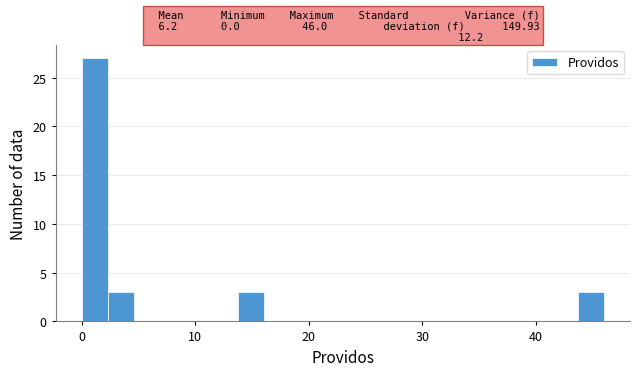

Read against the x-axis, roughly where is the centre of the tallest bar?

1